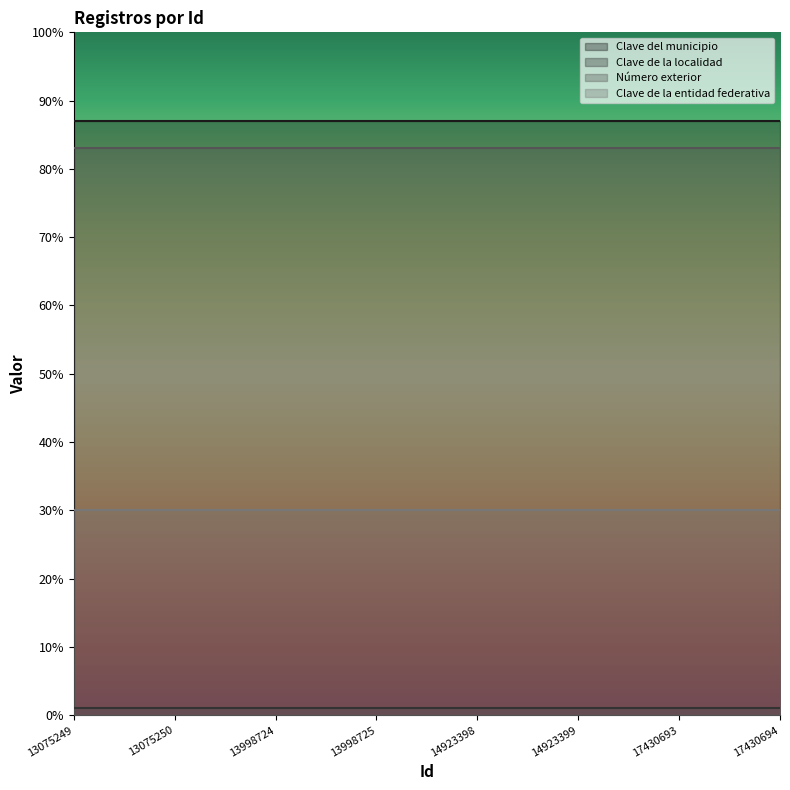

How many distinct data groups are displayed?

4